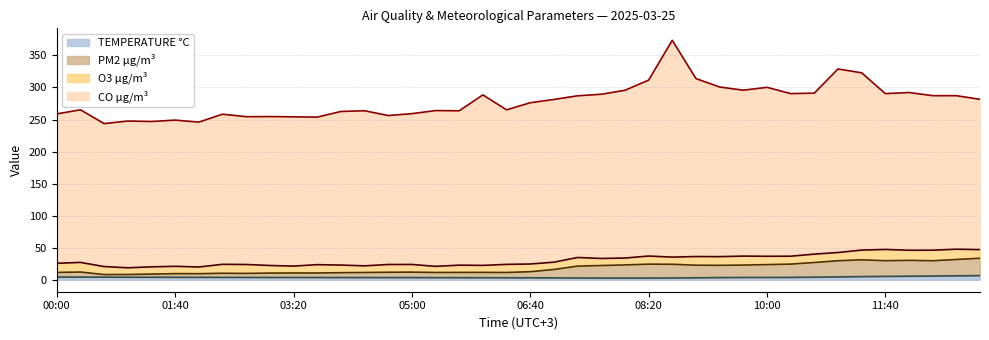

True or false: PM2 µg/m³ and TEMPERATURE °C cross at least once.

False